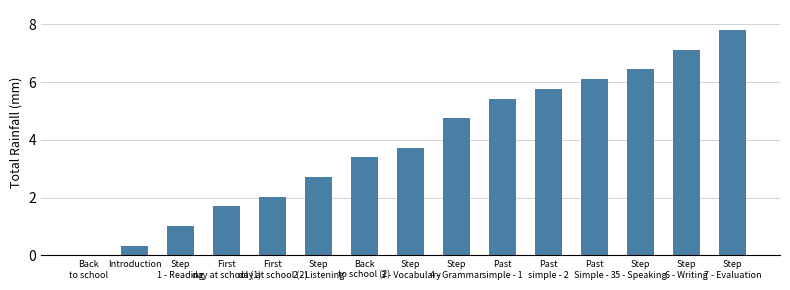

At which label is the value closest to 3?

Step
2 - Listening